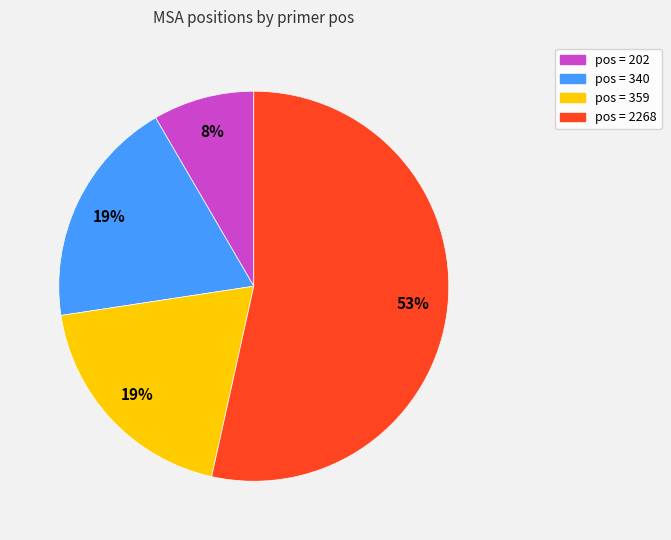

To the nearest percent, what percentage of the pie is pos = 340?

19%